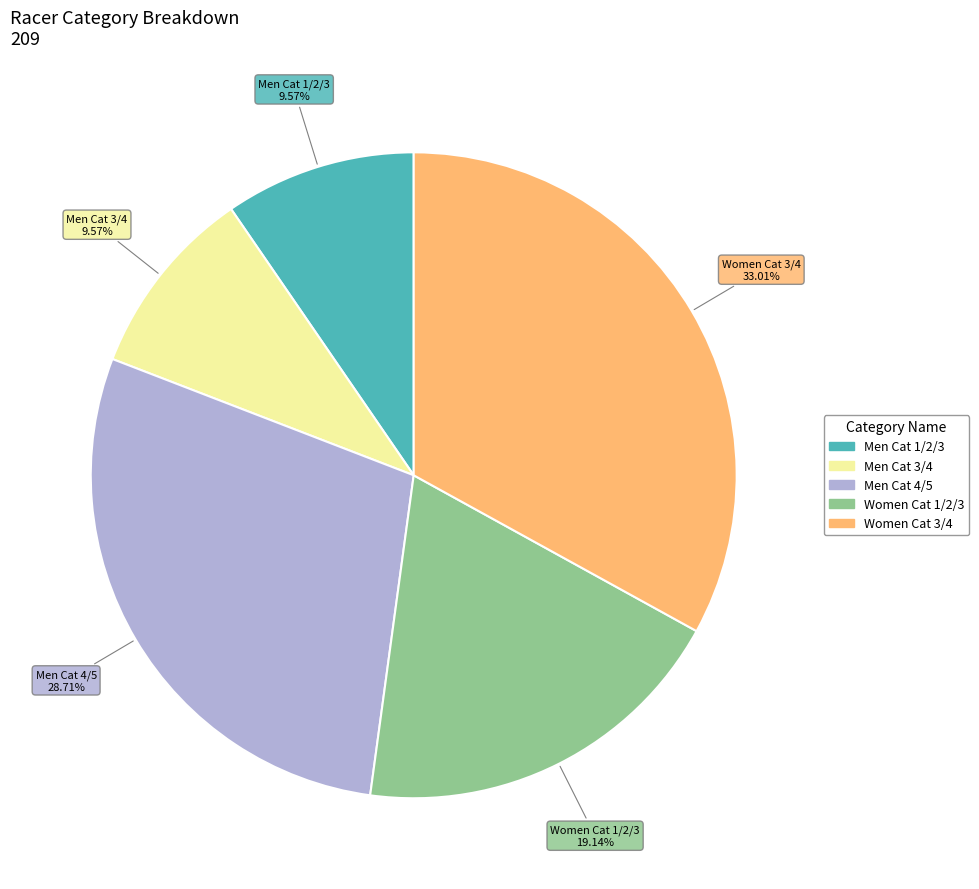

Does any single category account for the majority?

No